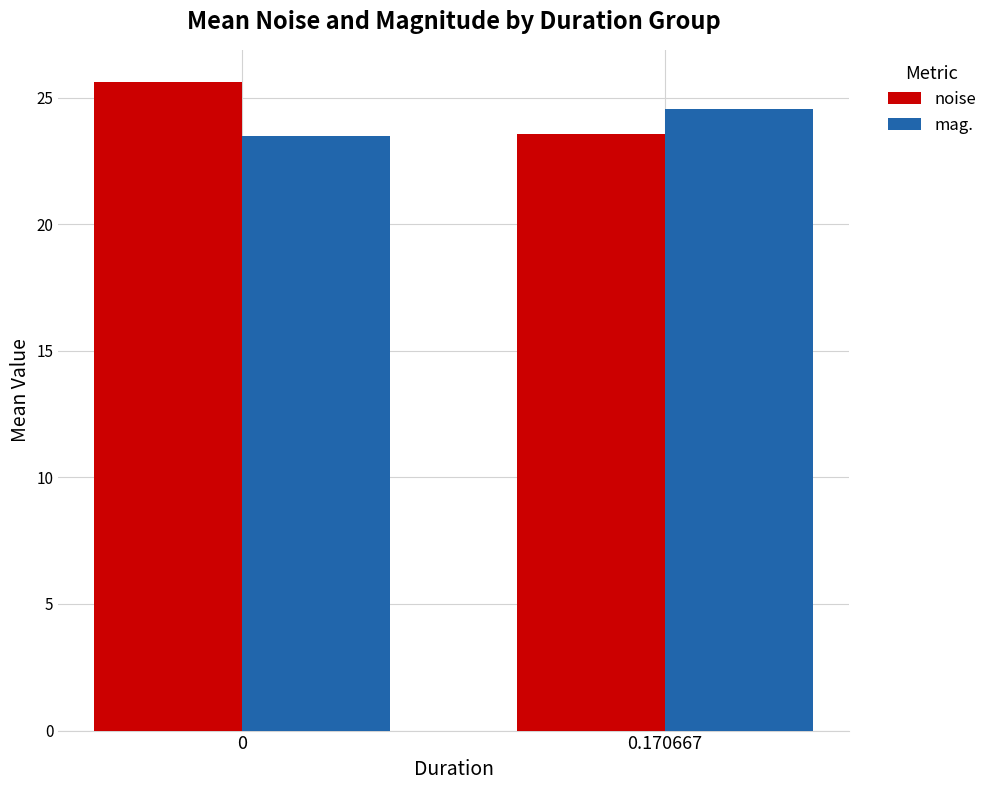

Is the value of mag. at 0.170667 greater than the value of noise at 0?

No